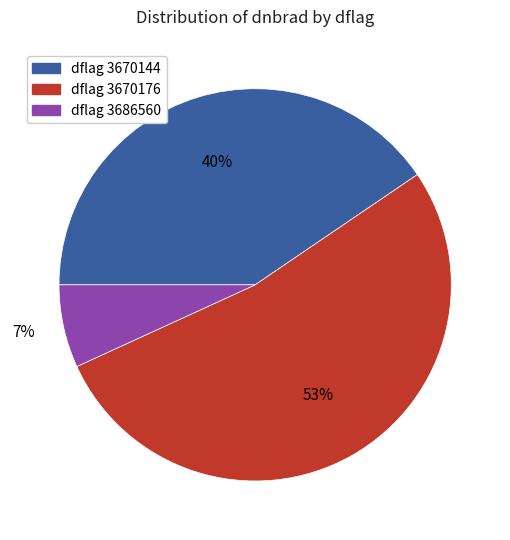

Is there a majority slice in this chart?

Yes